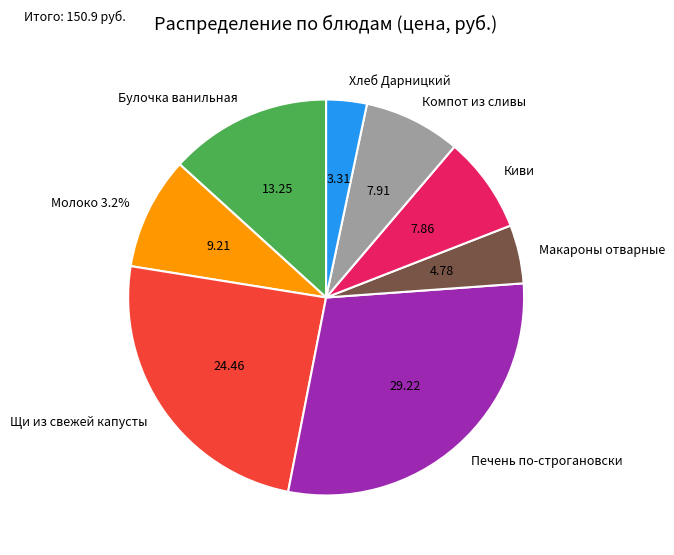

Is there a majority slice in this chart?

No